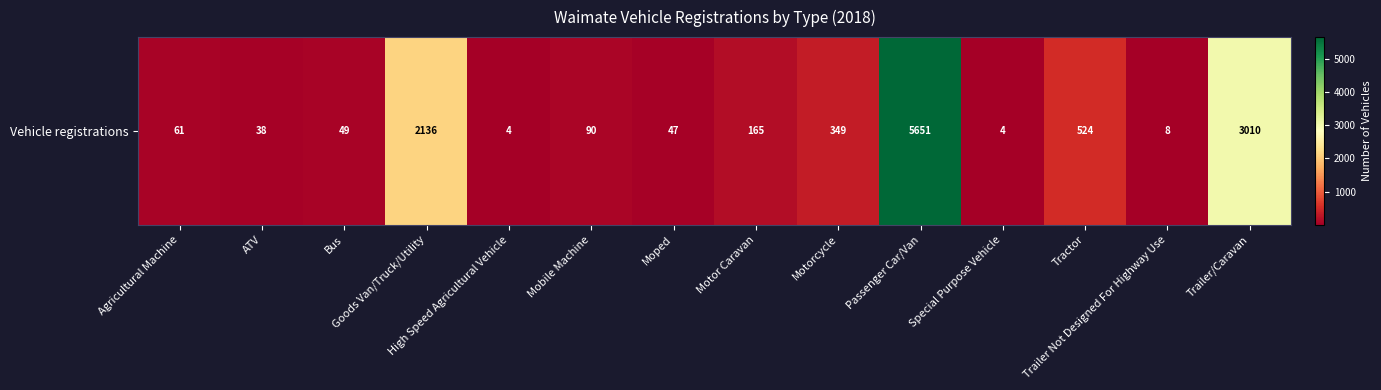

What is the difference between the values at Bus and Motor Caravan?

116